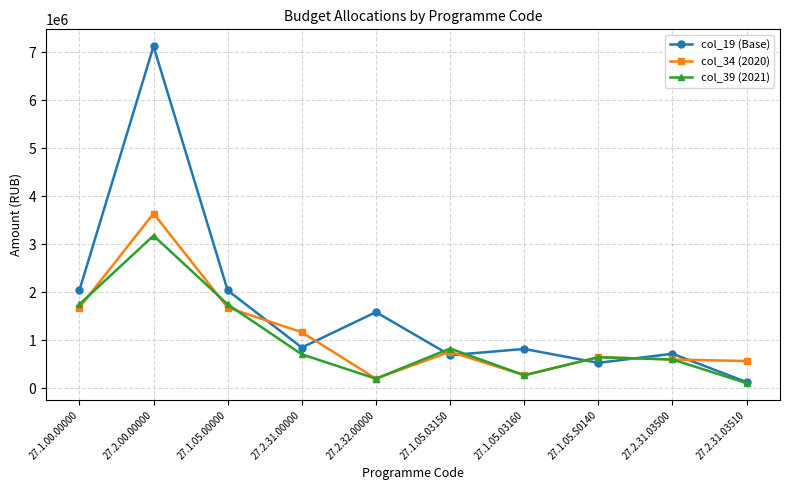

How many interior local valleys does the col_39 (2021) series have?

2